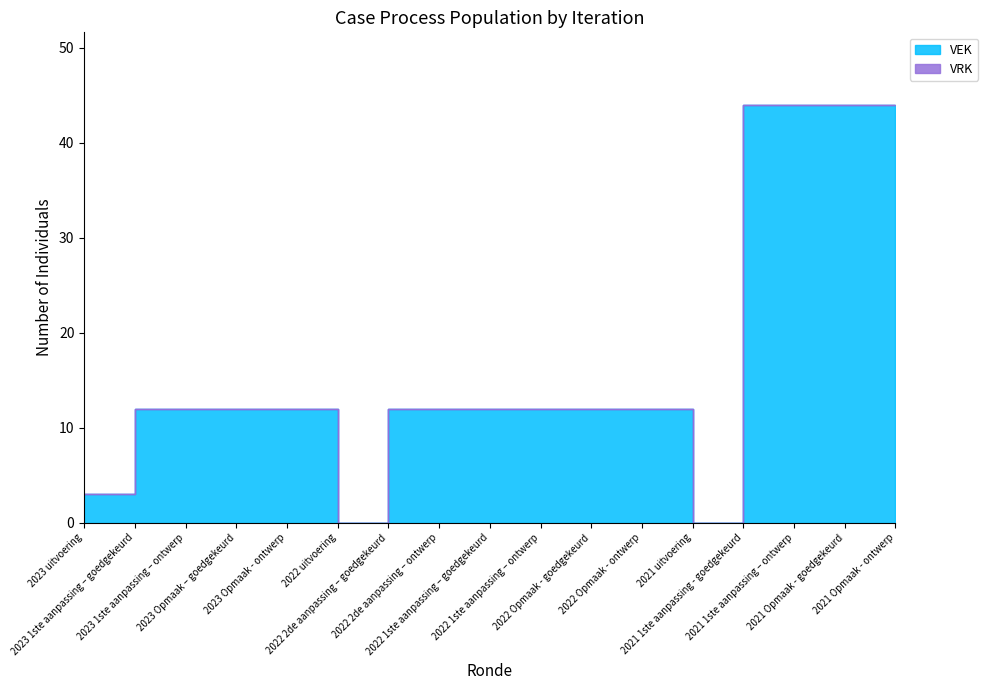

Reading right to left, transcribe all the data shown in this chart.

44	44	44	44	0	12	12	12	12	12	12	0	12	12	12	12	3